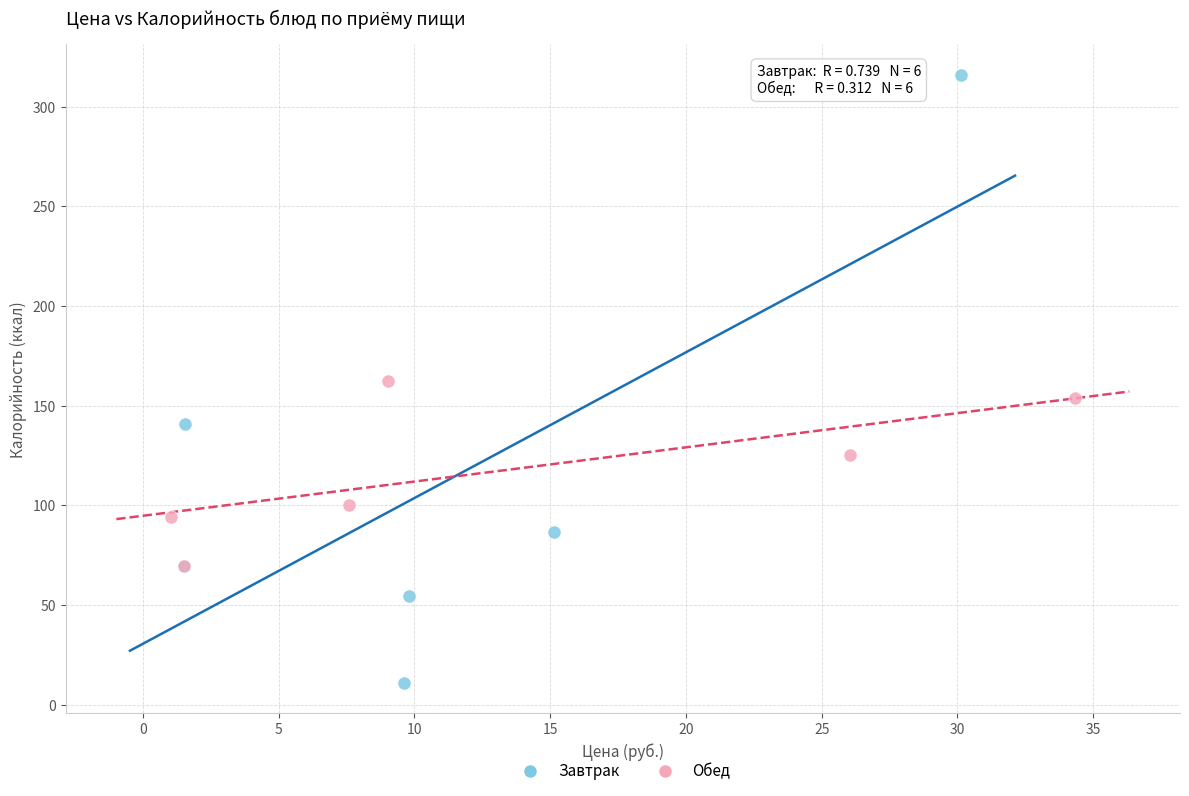

Which series has the largest Y range (max minus min)?

Завтрак